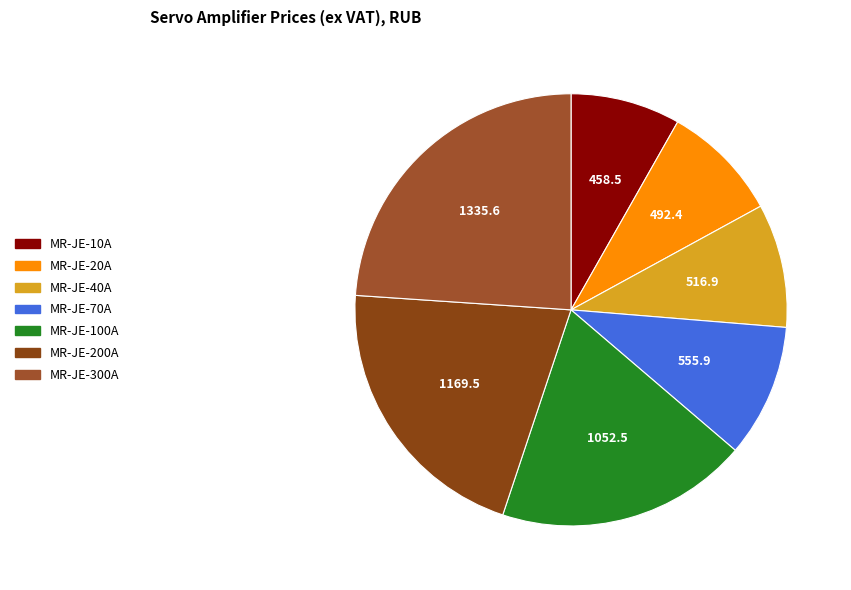

Count the number of slices in the pie.

7